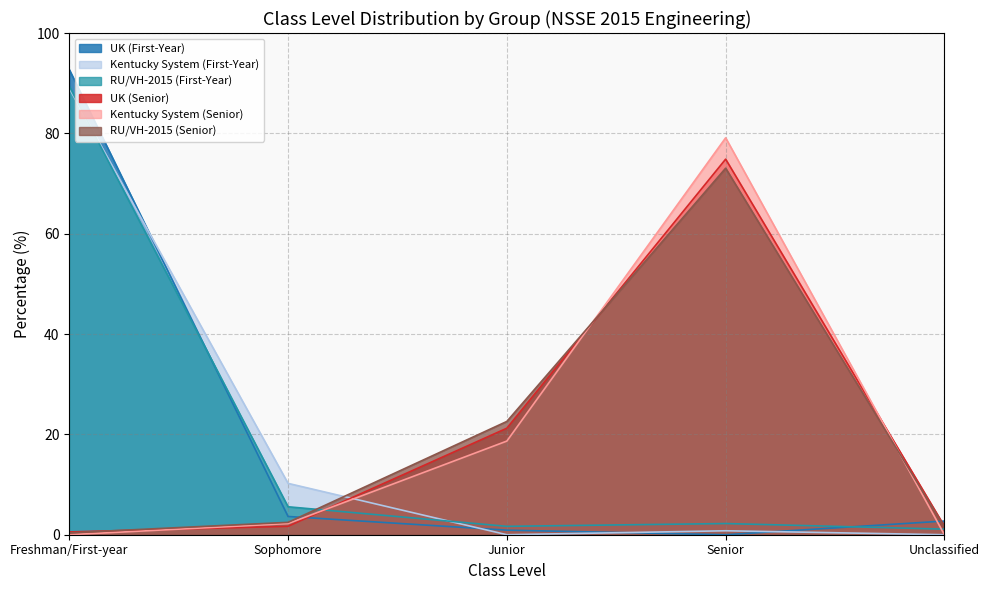

Is it true that UK (First-Year) equals 3.6 at Sophomore?

True